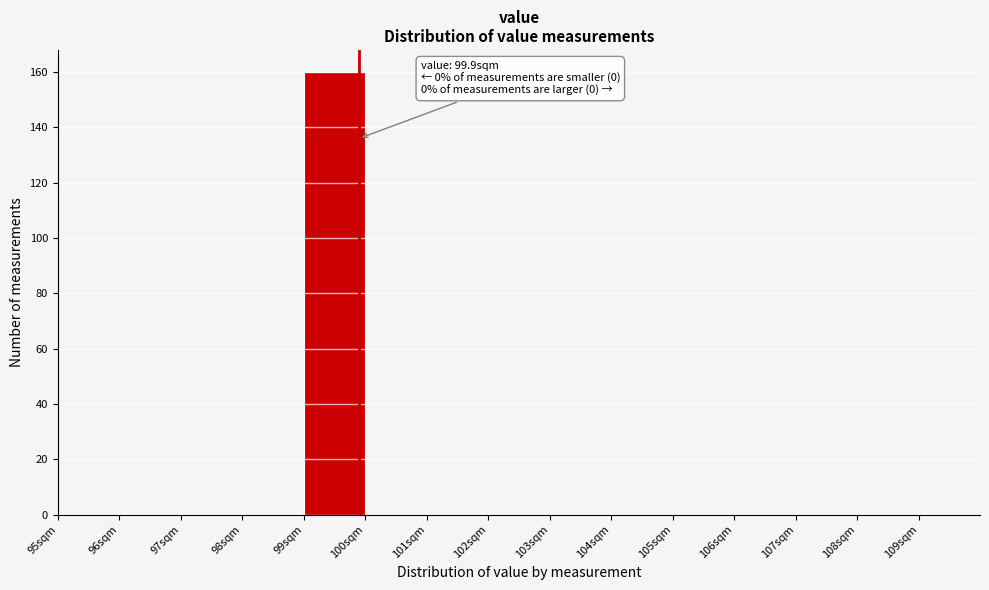

Over which range of the x-axis is the bar tallest?

99 to 100